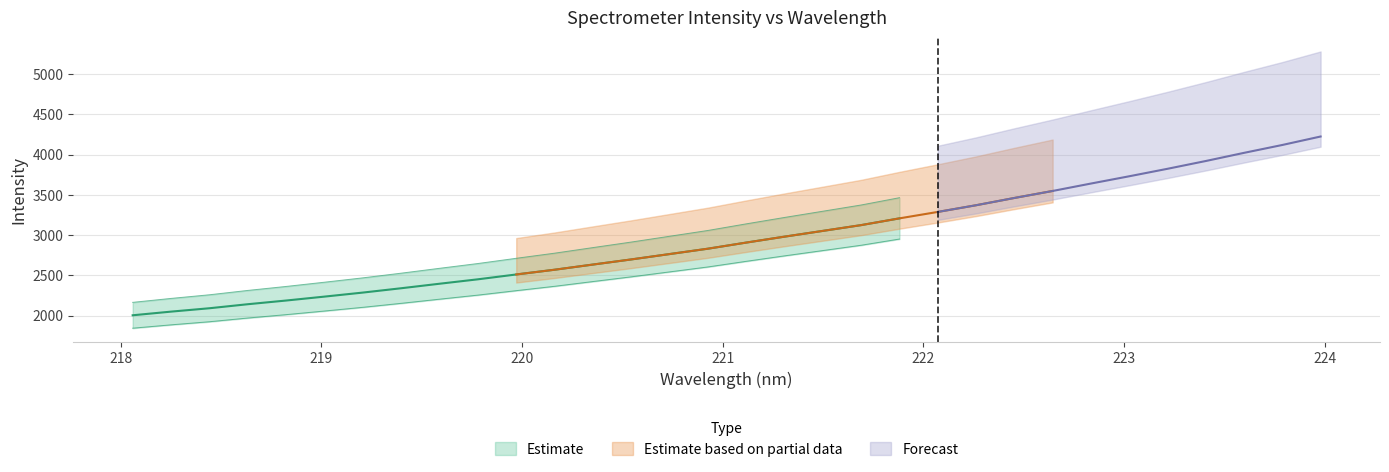

Which category has the lowest value in the Estimate series?

218.0596